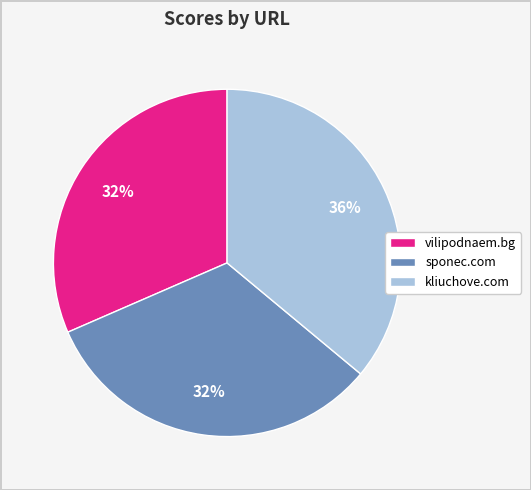

To the nearest percent, what is the average slice percentage?

33%